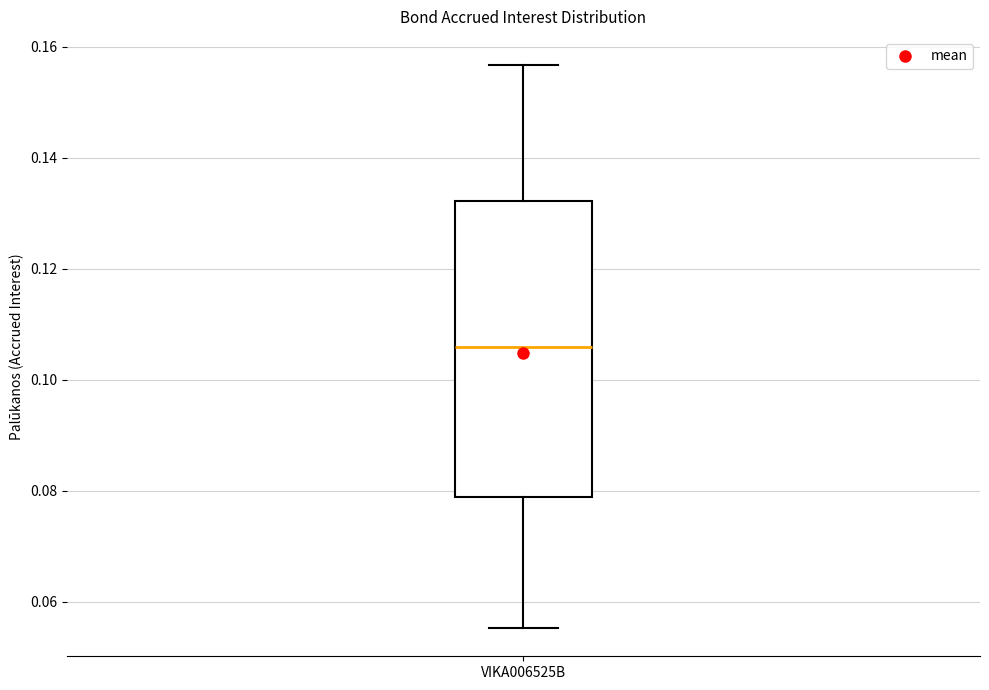

Transcribe this box plot: give where the median line is, the range the box spans, and where the two whiskers end, as read against the y-axis. The values are not printed on the chart, so give them approximately, as read against the axis.

median 0.106, box 0.078 to 0.132, whiskers 0.056 to 0.156